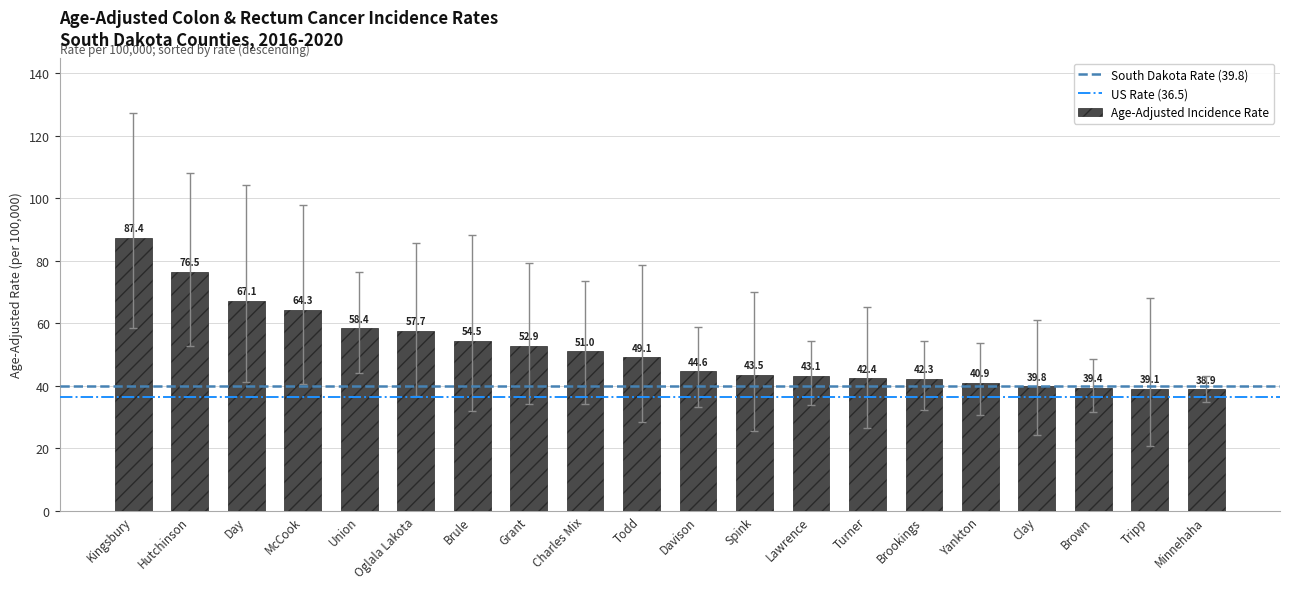

What is the minimum value shown in the chart?

38.9